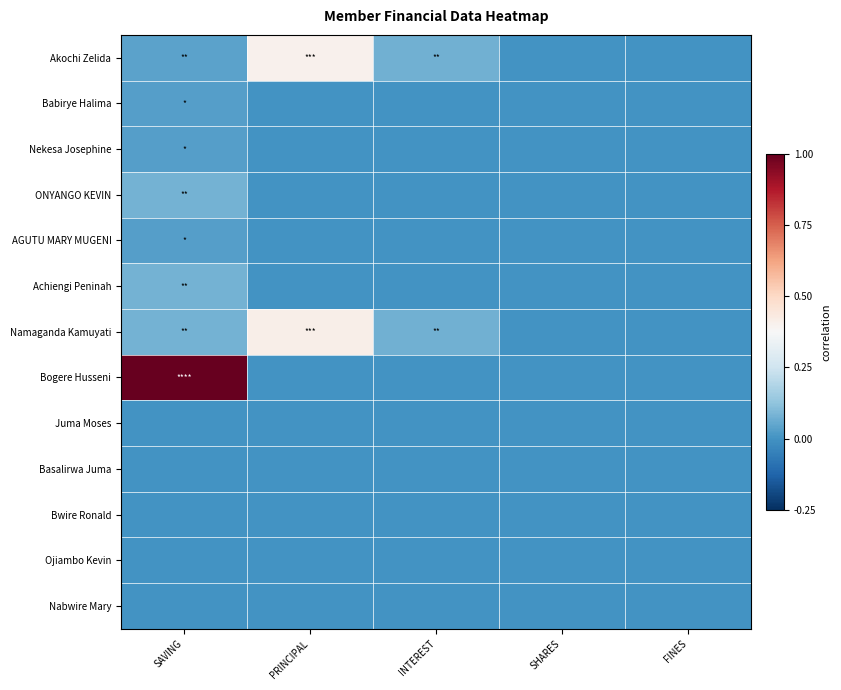

What is the total value across all series at SAVING?

1.4